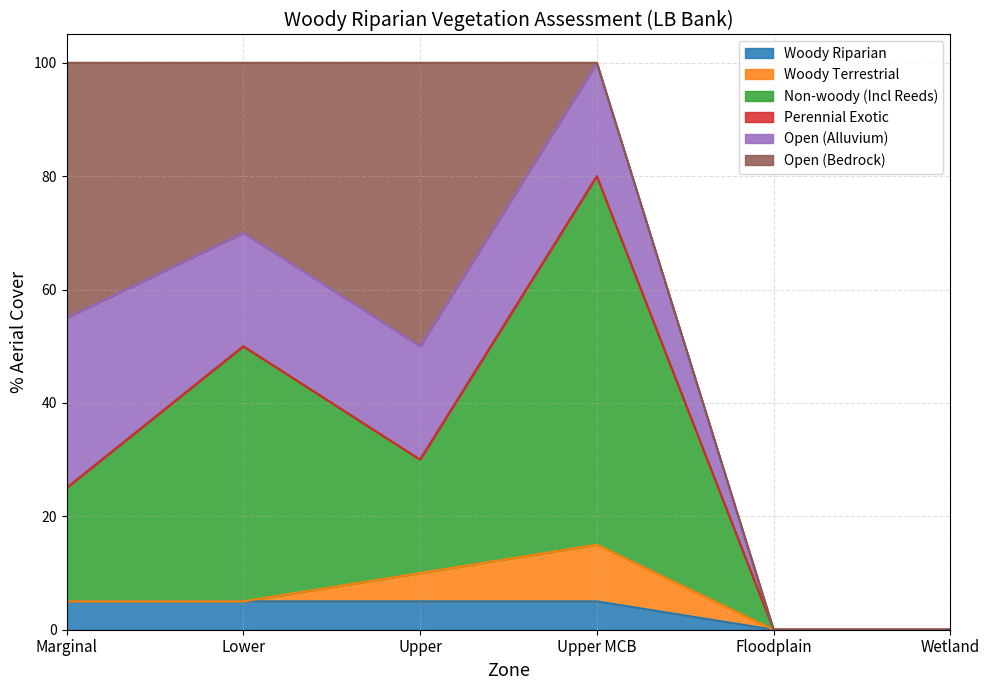

At which category is the sum across all series the highest?

Marginal